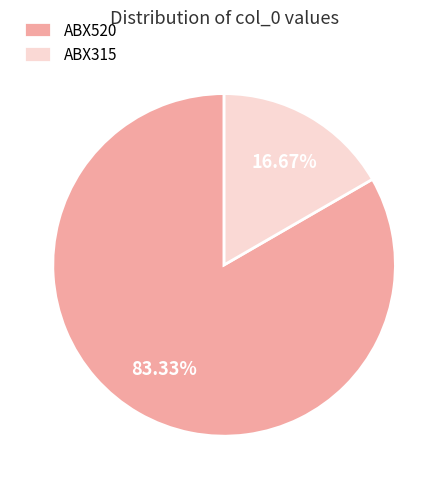

To the nearest percent, what is the difference between the largest and smallest slice percentages?

67%